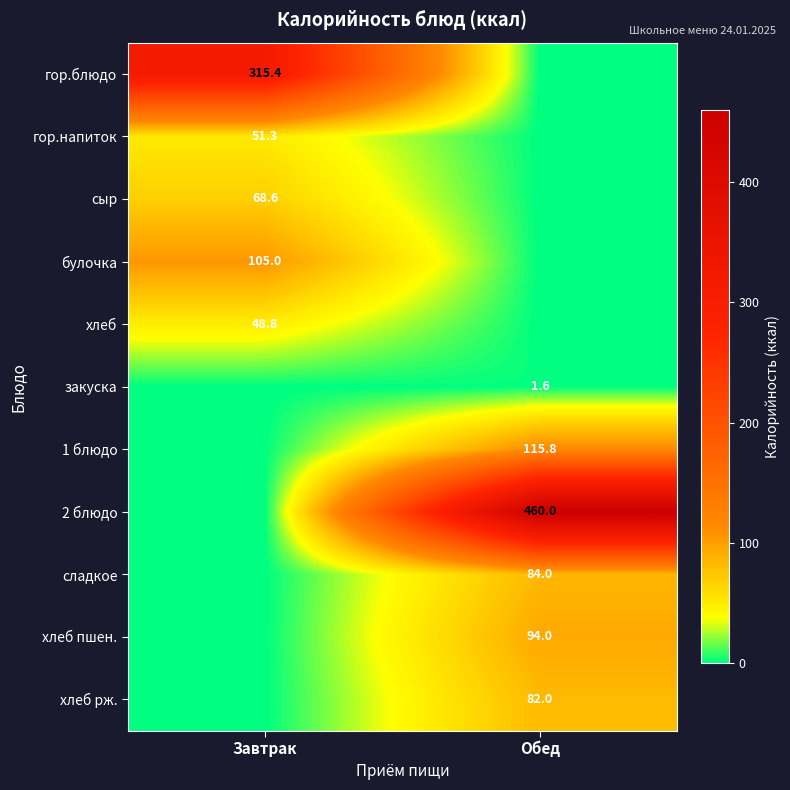

Is the value of хлеб at Завтрак greater than the value of гор.напиток at Завтрак?

No